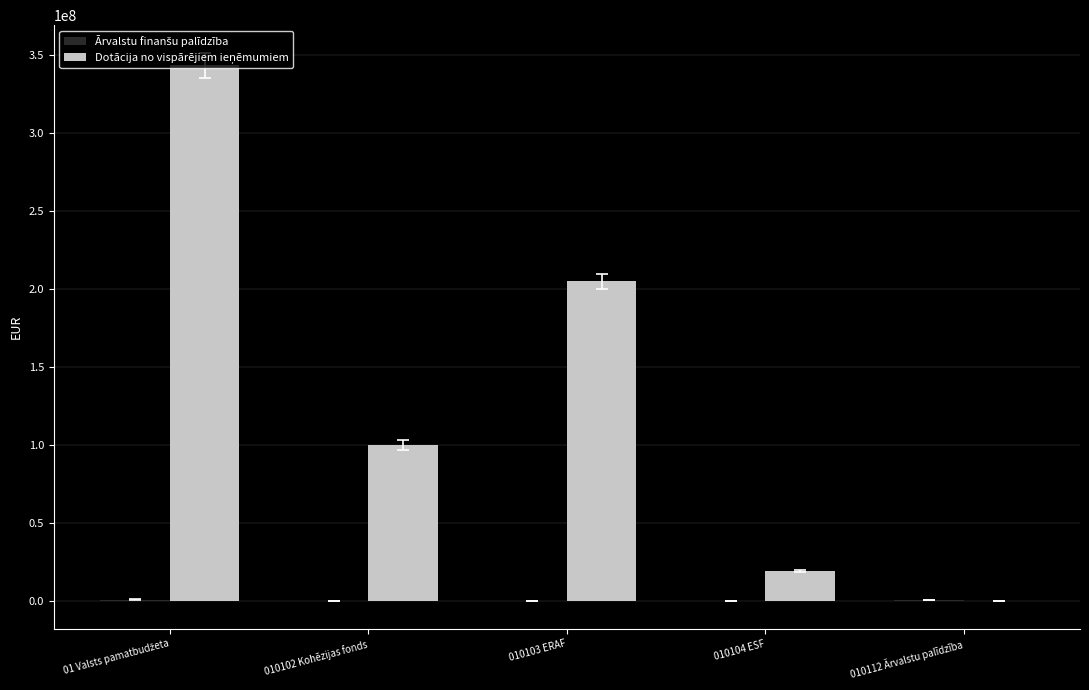

What is the highest value of the Dotācija no vispārējiem ieņēmumiem series?

343708211